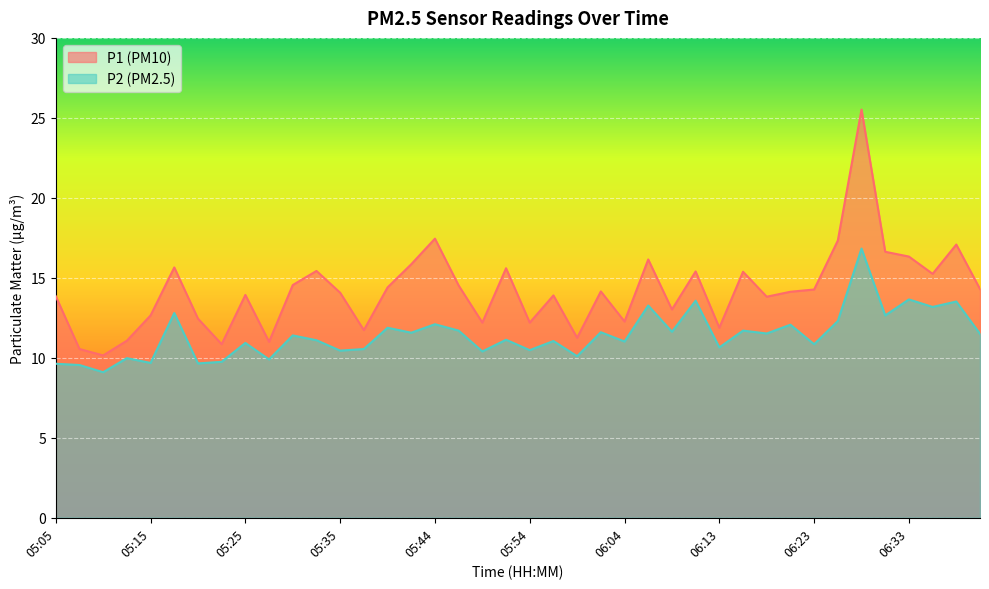

True or false: P1 and P2 intersect in this chart.

False